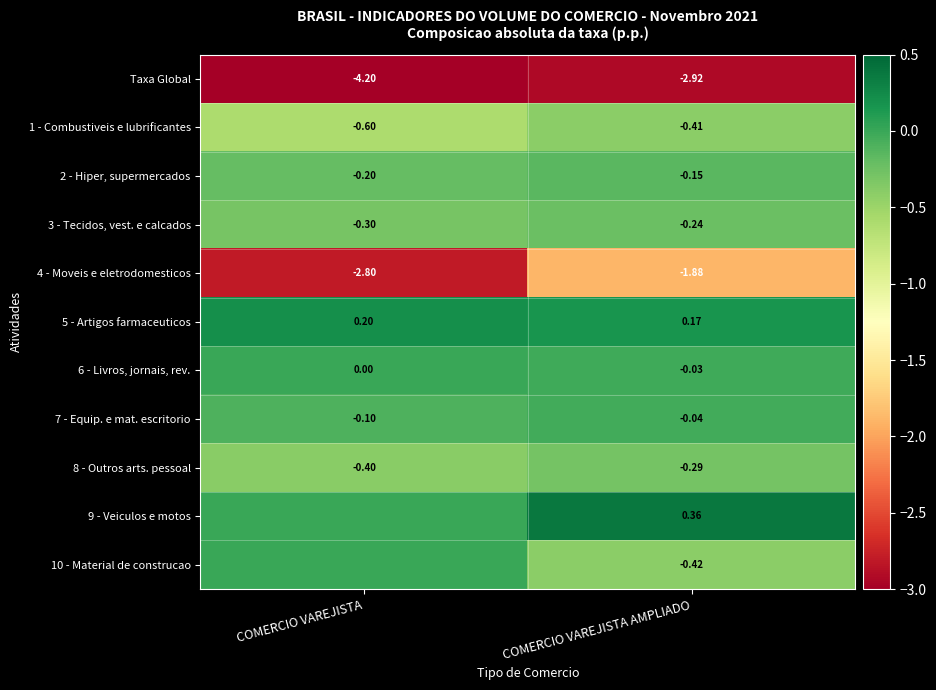

At which label is 7 - Equip. e mat. escritorio closest to 0?

COMERCIO VAREJISTA AMPLIADO